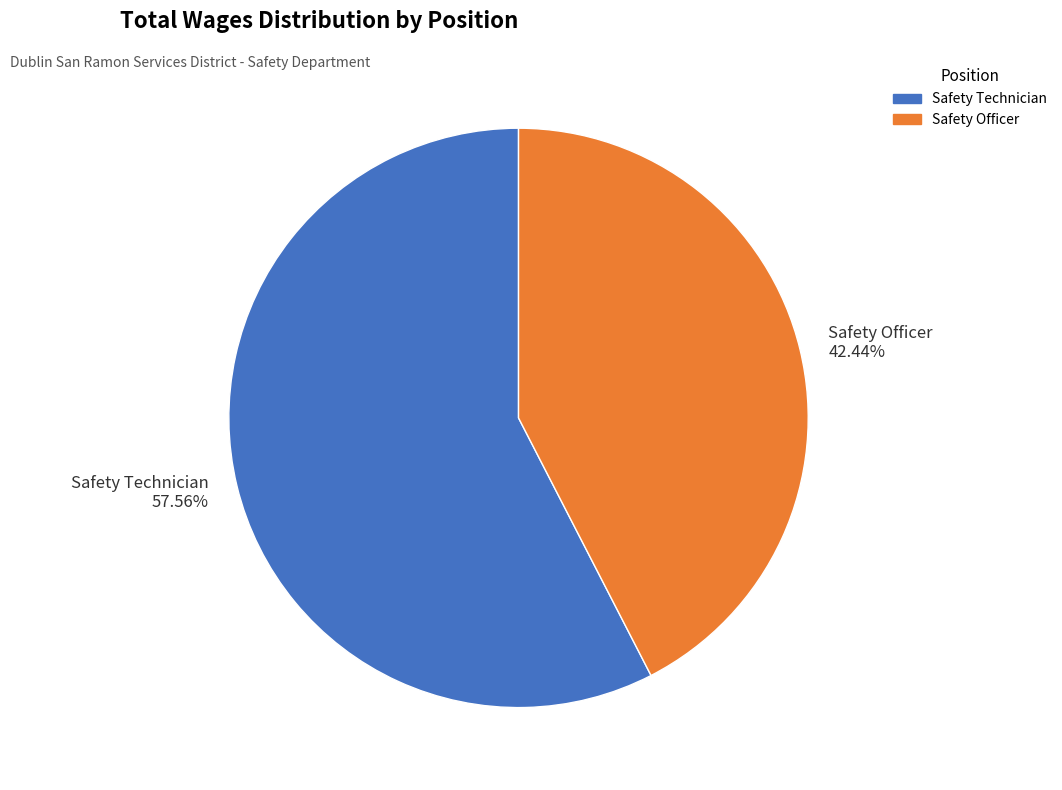

What is the majority slice?

Safety Technician